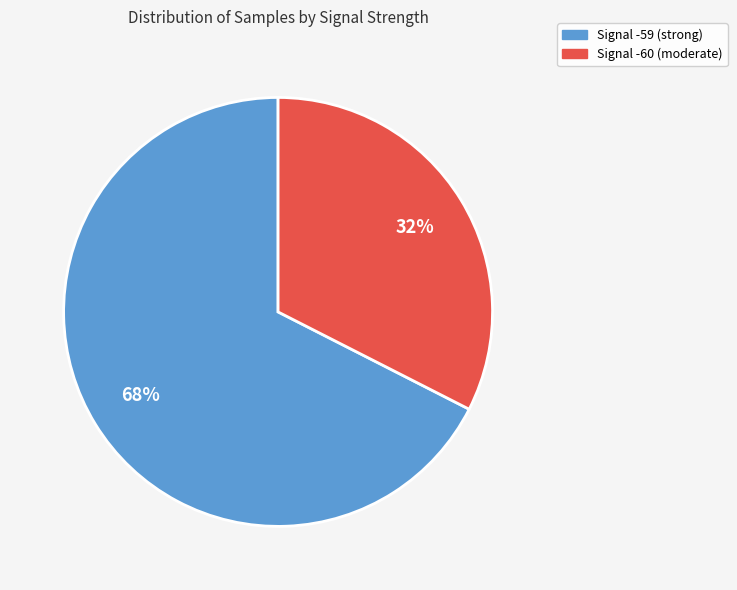

To the nearest percent, what is the average slice percentage?

50%